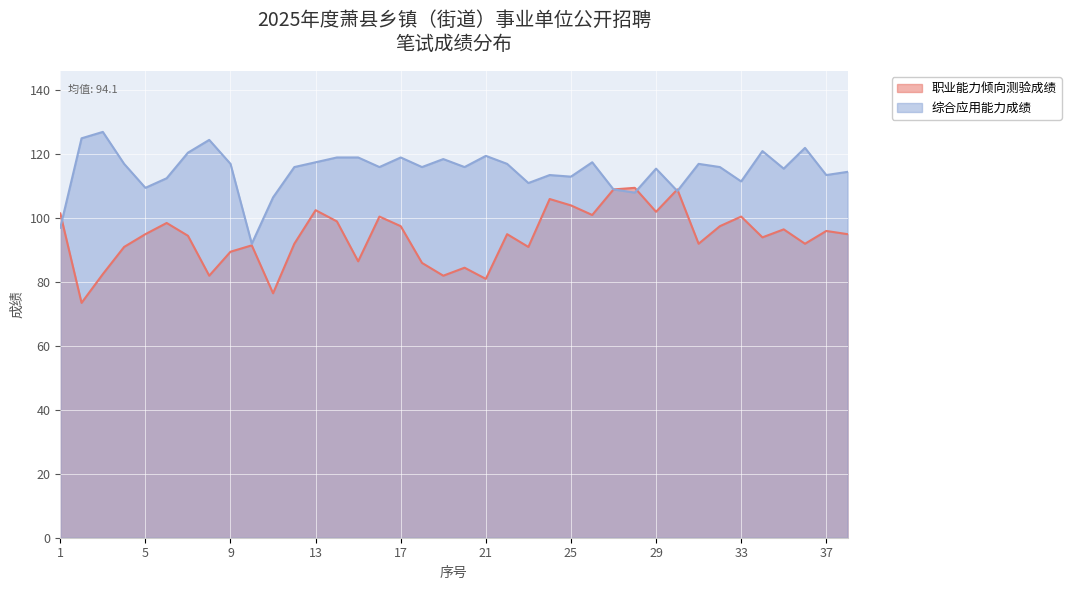

The 职业能力倾向测验成绩 series shows 45.8 at 19. True or false?

False